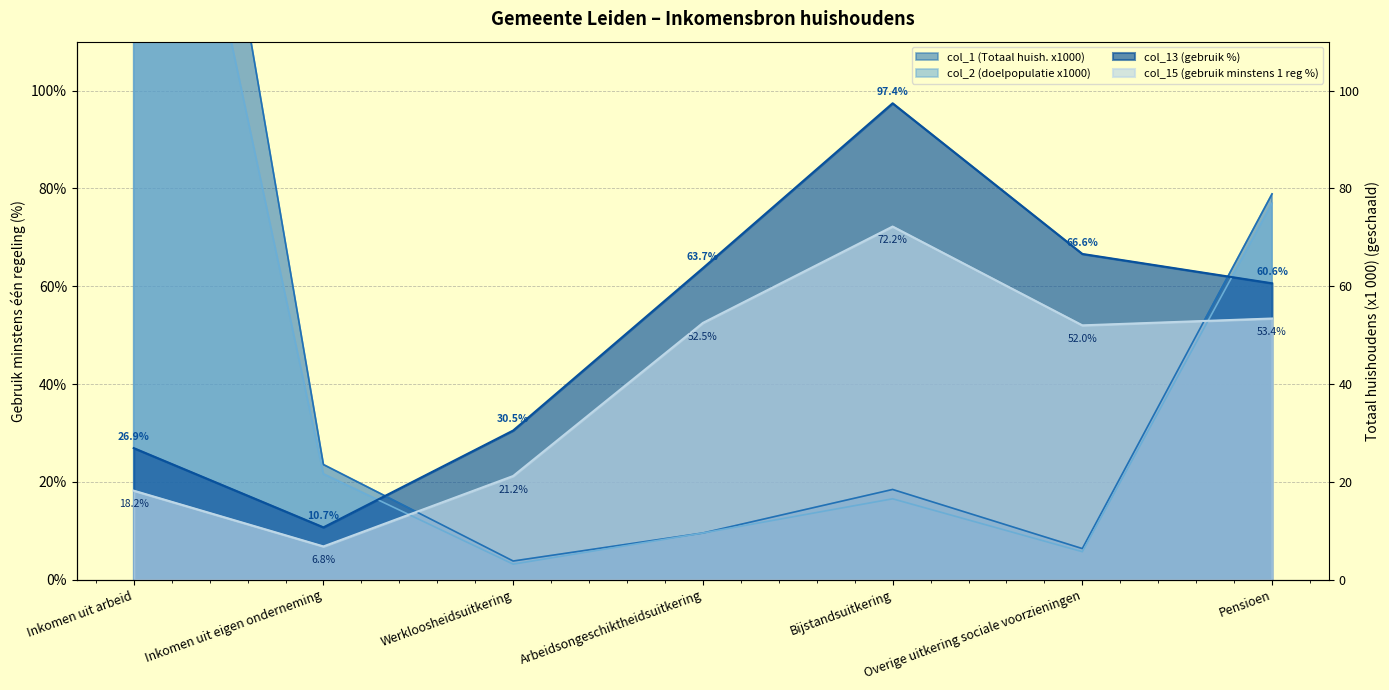

What is the sum of the col_15 (gebruik minstens 1 reg %) values at Inkomen uit arbeid and Inkomen uit eigen onderneming?

25.0